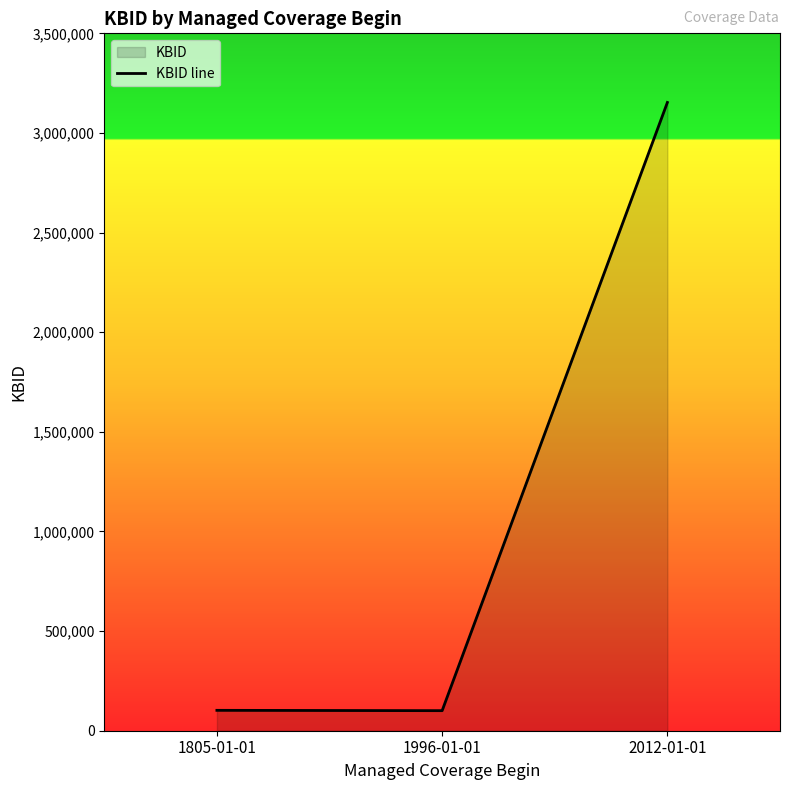

Rank the categories by value from lowest to highest.

1996-01-01, 1805-01-01, 2012-01-01